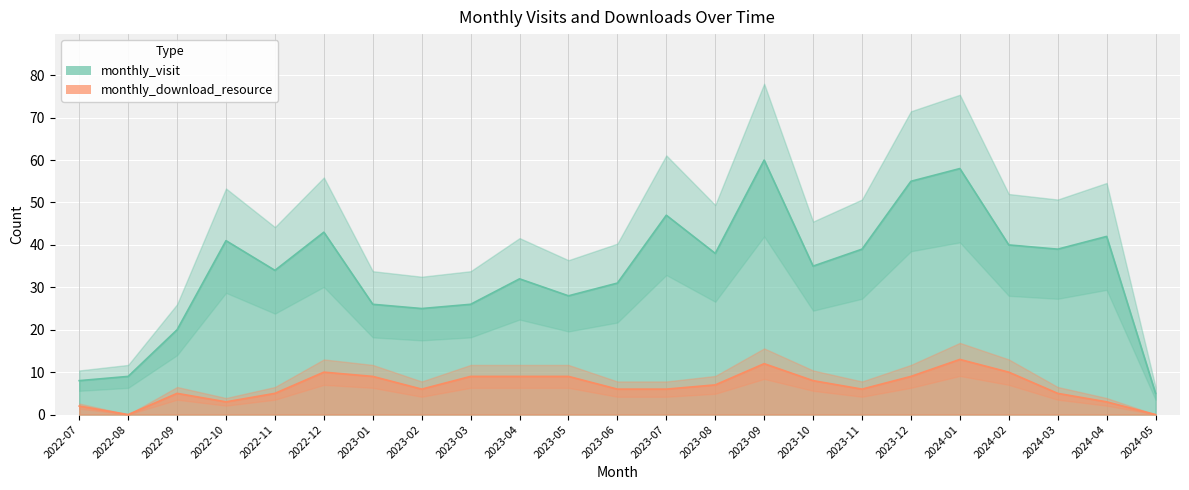

Count the number of categories in the chart.

23